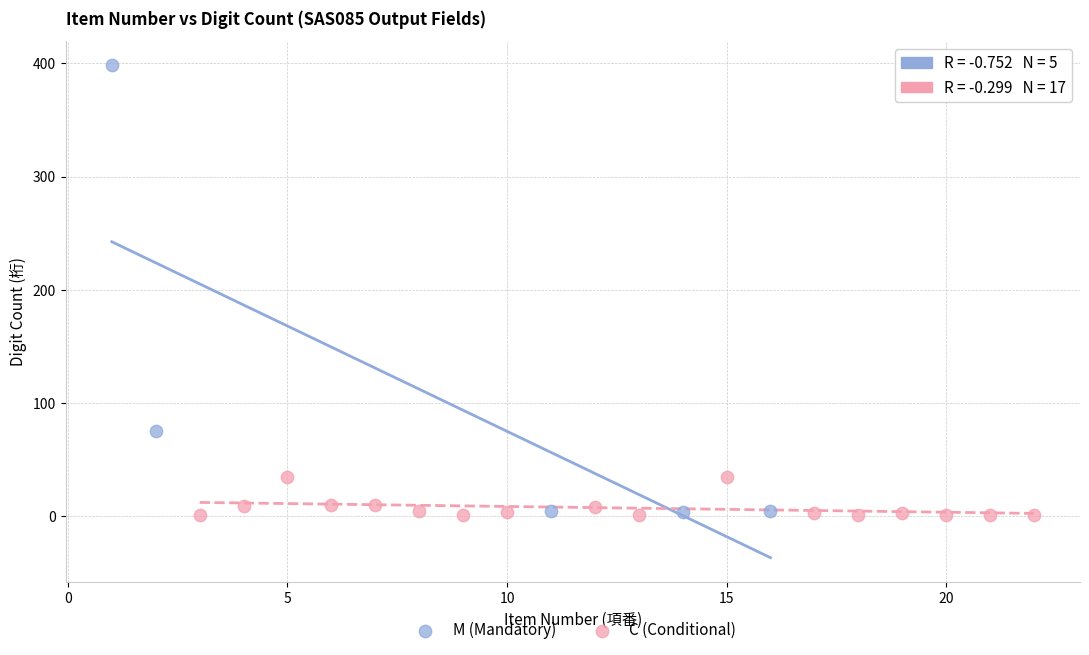

Which series has the largest Y range (max minus min)?

M (Mandatory)